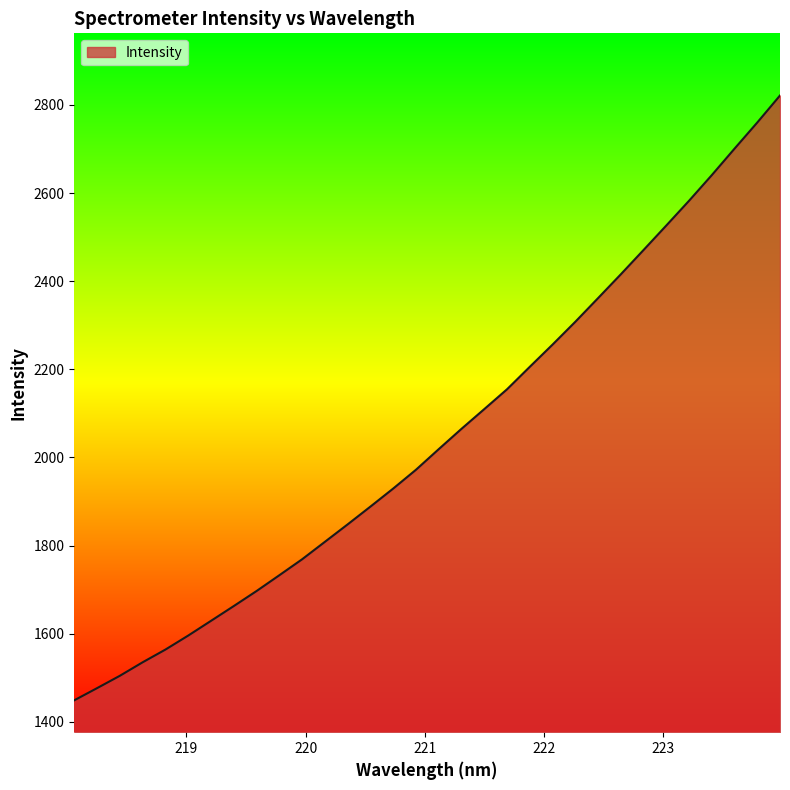

What is the greatest value displayed?

2821.5